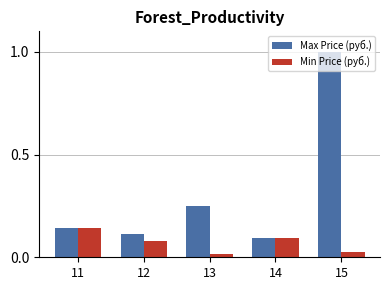

What is the sum of all Min Price (руб.) values?

0.4